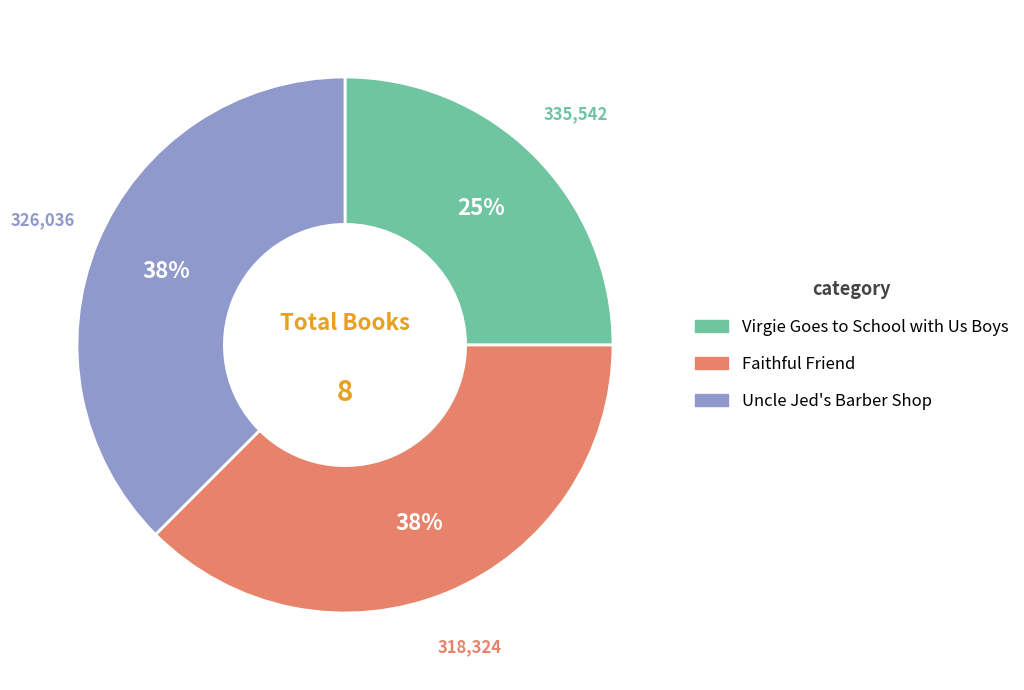

What is the ratio of the value at Virgie Goes to School with Us Boys to the value at Faithful Friend?

0.7